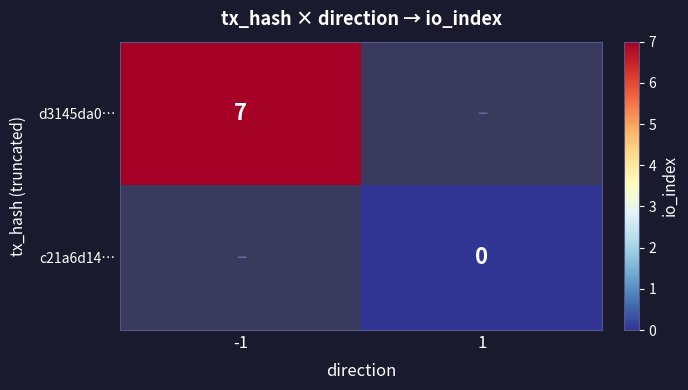

The value of d3145da0… at -1 is 10. True or false?

False